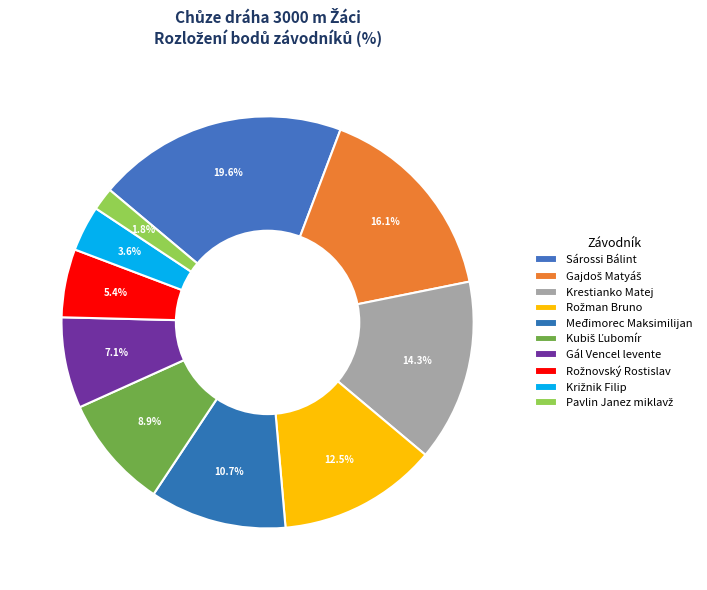

What is the smallest slice in the pie chart?

Pavlin Janez miklavž